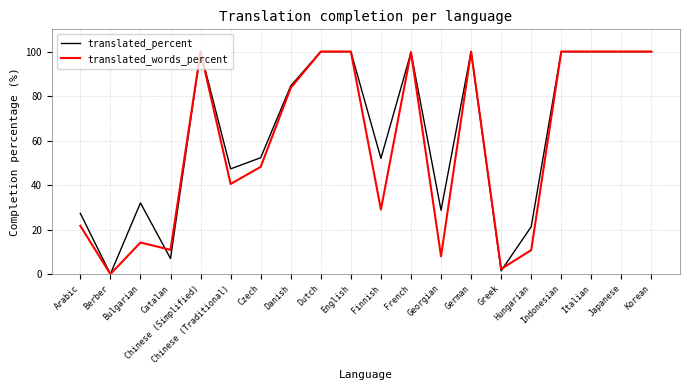

What is the greatest value displayed?

100.0